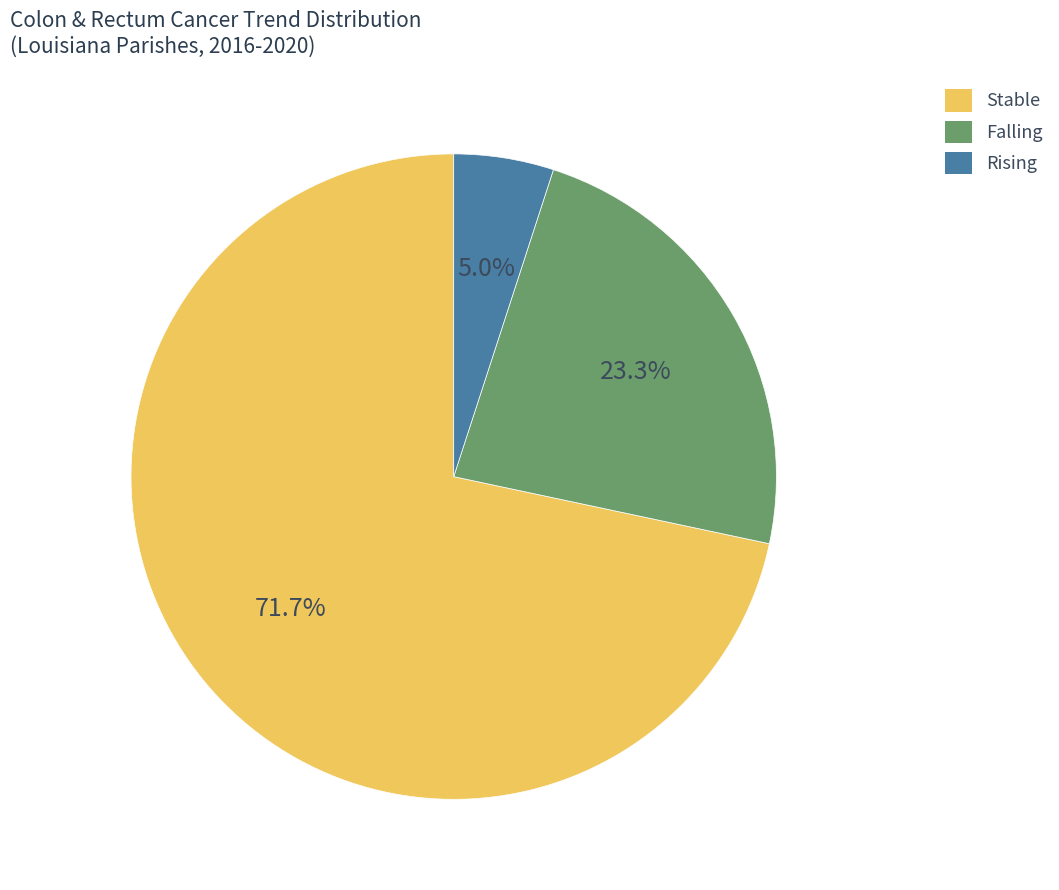

Is there any slice that represents more than half of the pie?

Yes